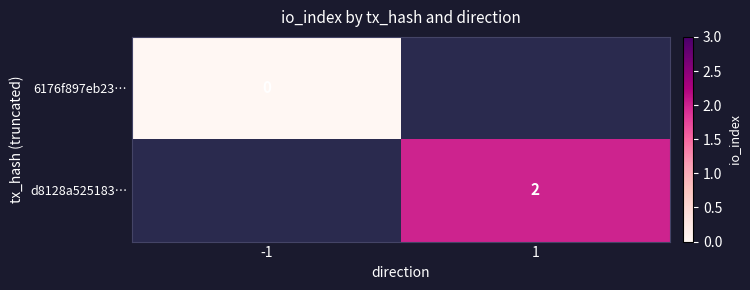

True or false: d8128a525183… has a value of 1 at 1.

False